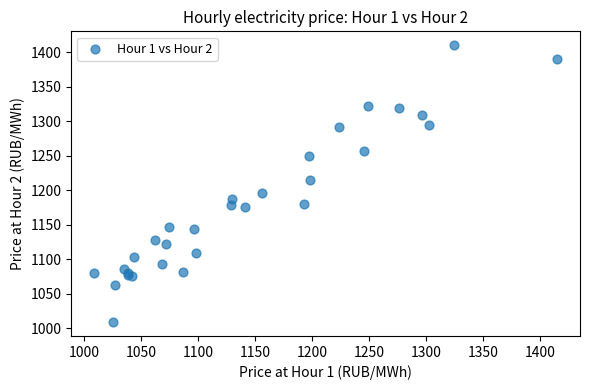

What Y value in the scatter plot is closest to 1209?

1215.0